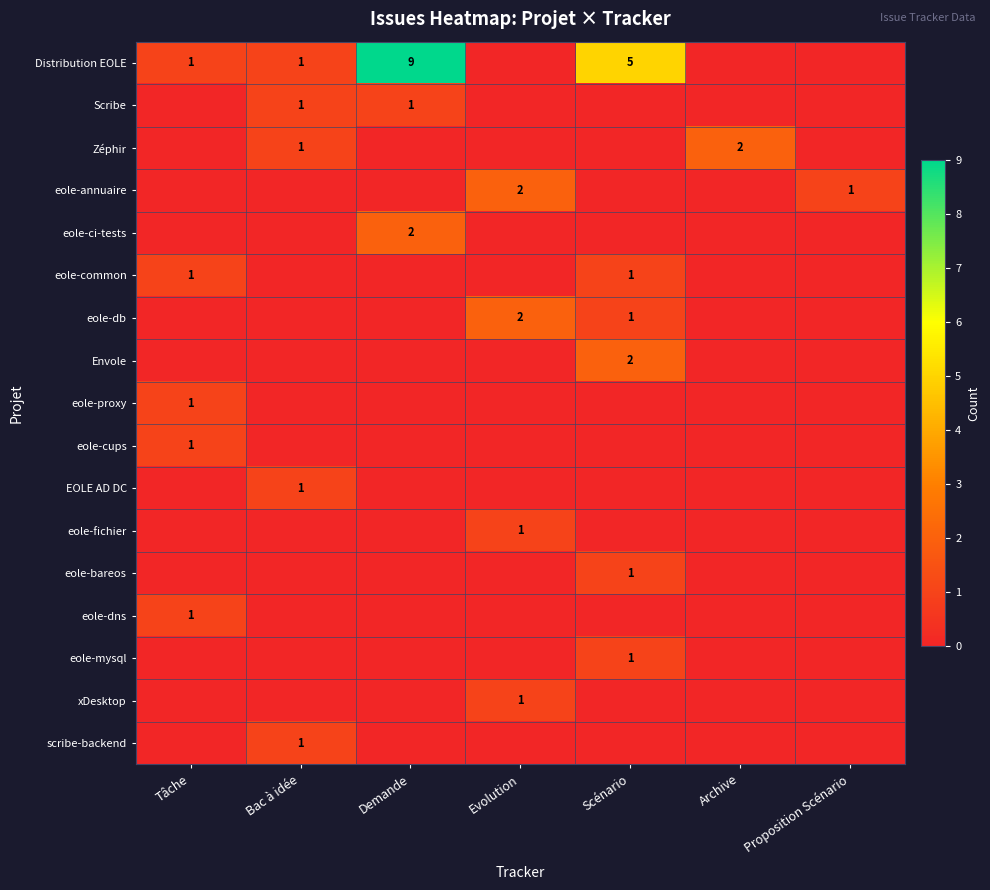

Is the value of Distribution EOLE at Tâche greater than the value of Envole at Evolution?

Yes